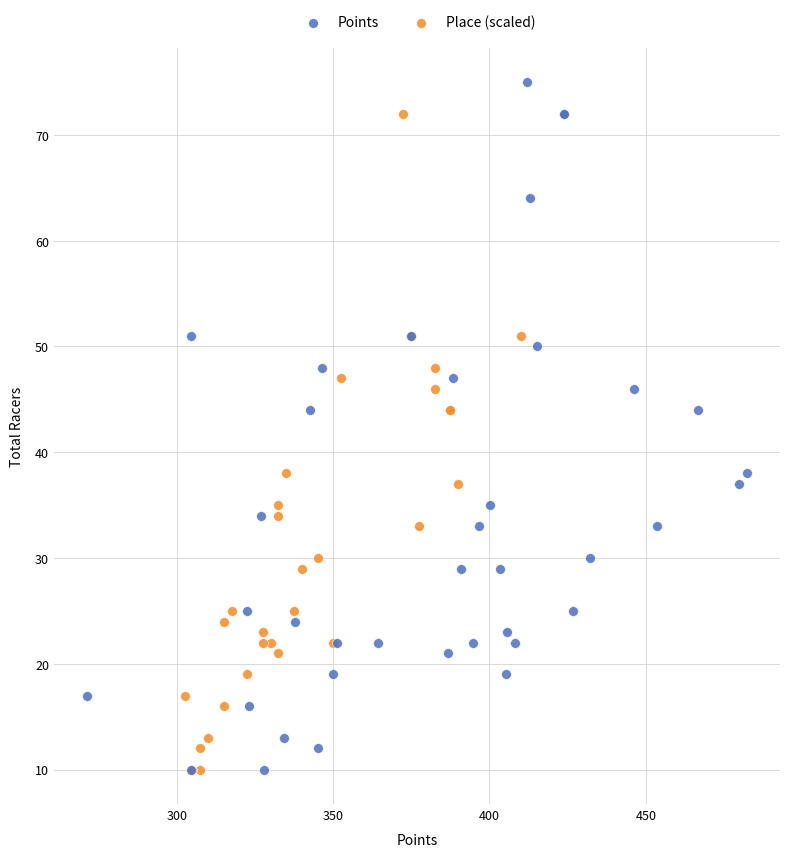

Which series has the largest Y range (max minus min)?

Points